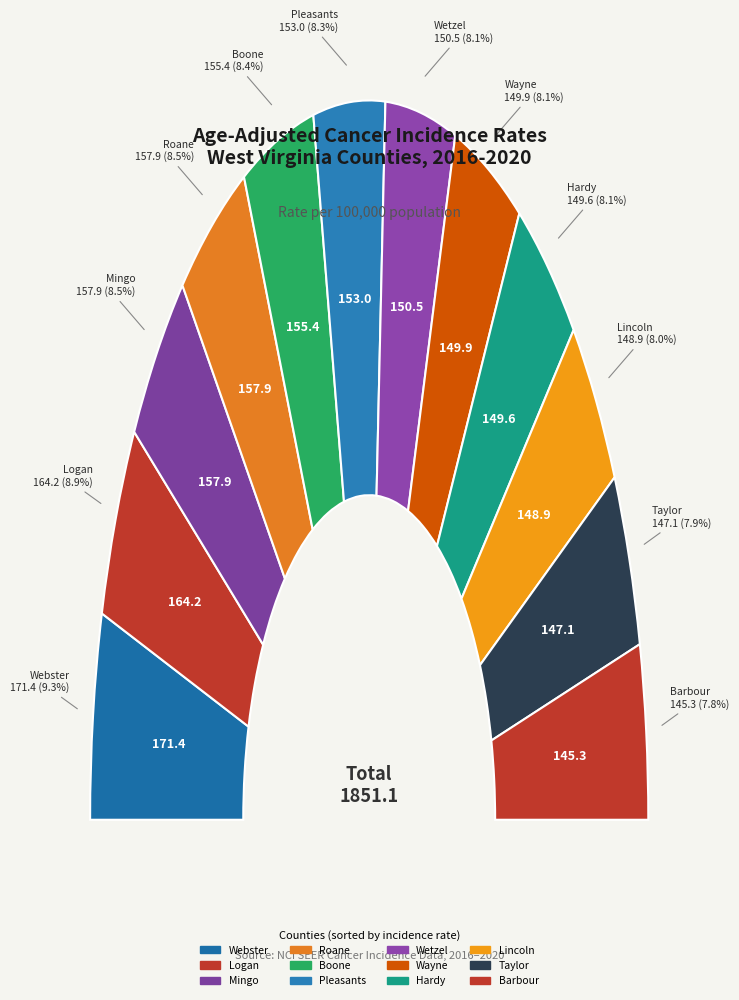

Rank the categories by value from lowest to highest.

Barbour County, Taylor County, Lincoln County, Hardy County, Wayne County, Wetzel County, Pleasants County, Boone County, Mingo County, Roane County, Logan County, Webster County